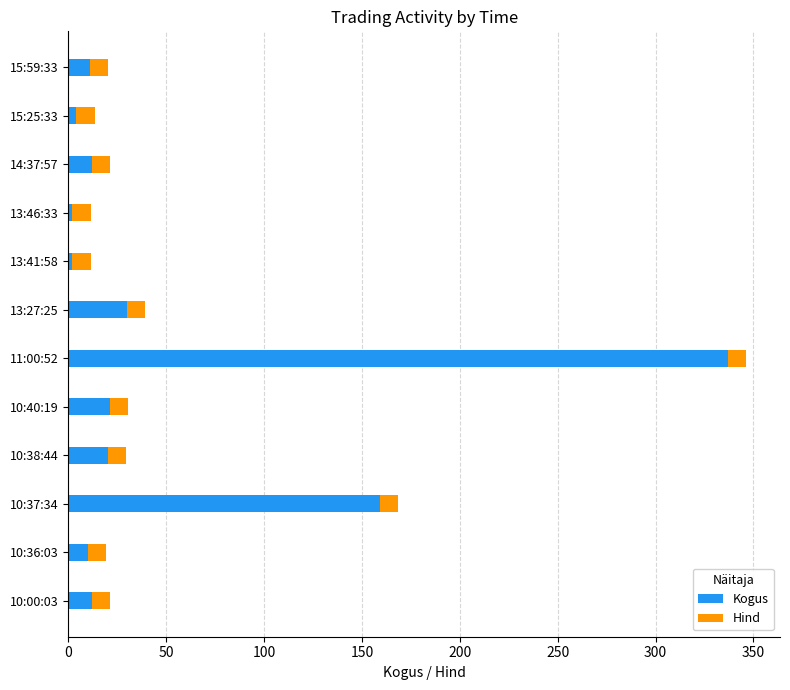

The Kogus series shows 11.0 at 15:59:33. True or false?

True